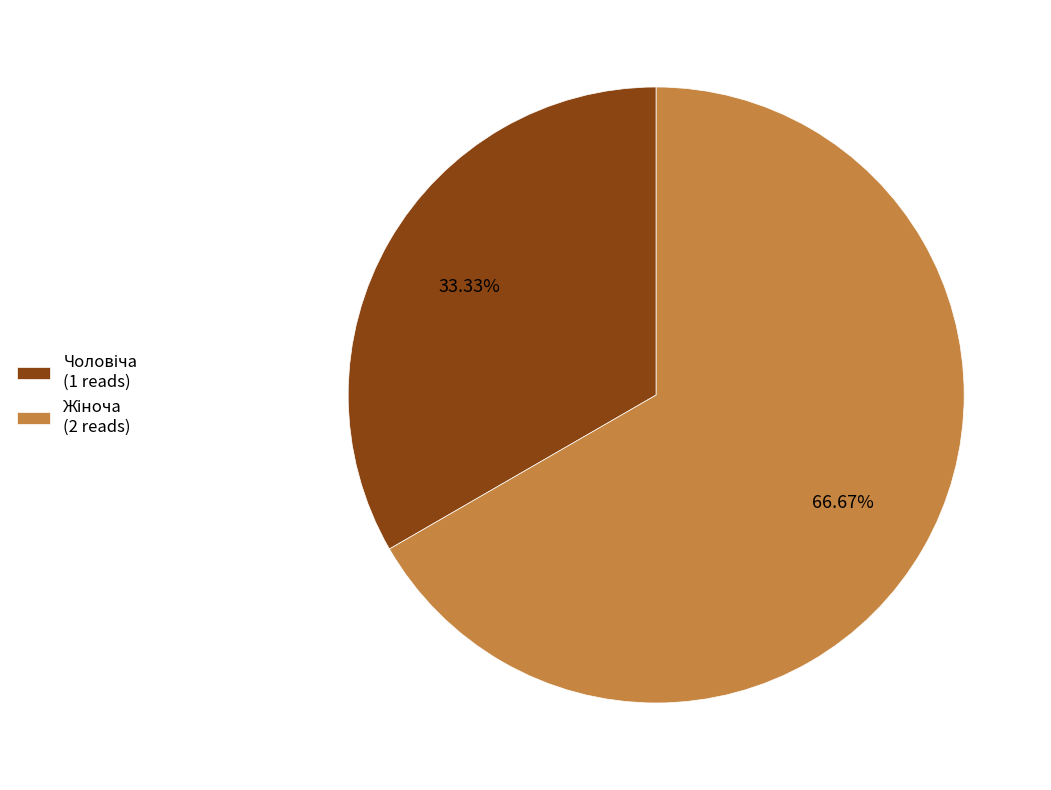

Is there any slice that represents more than half of the pie?

Yes